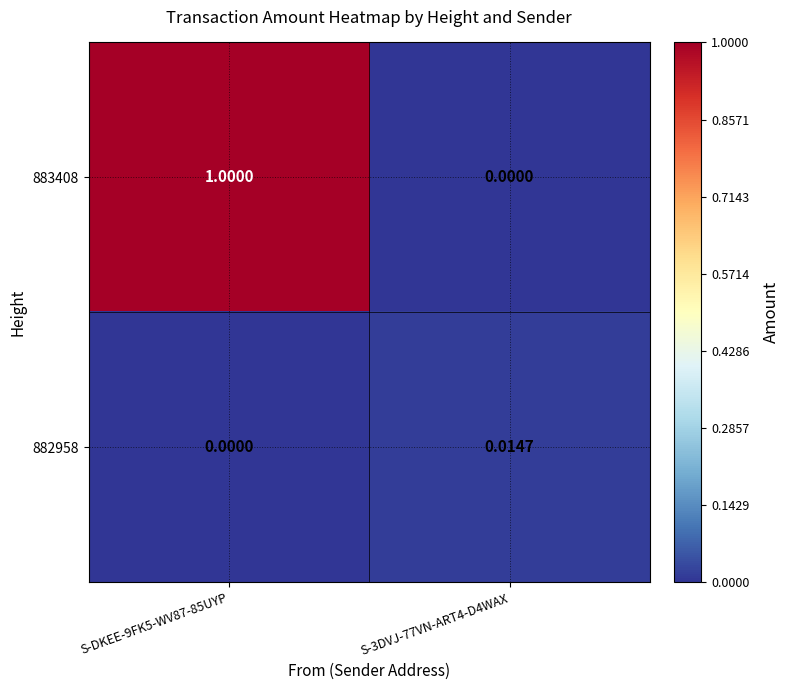

Count the number of categories in the chart.

2